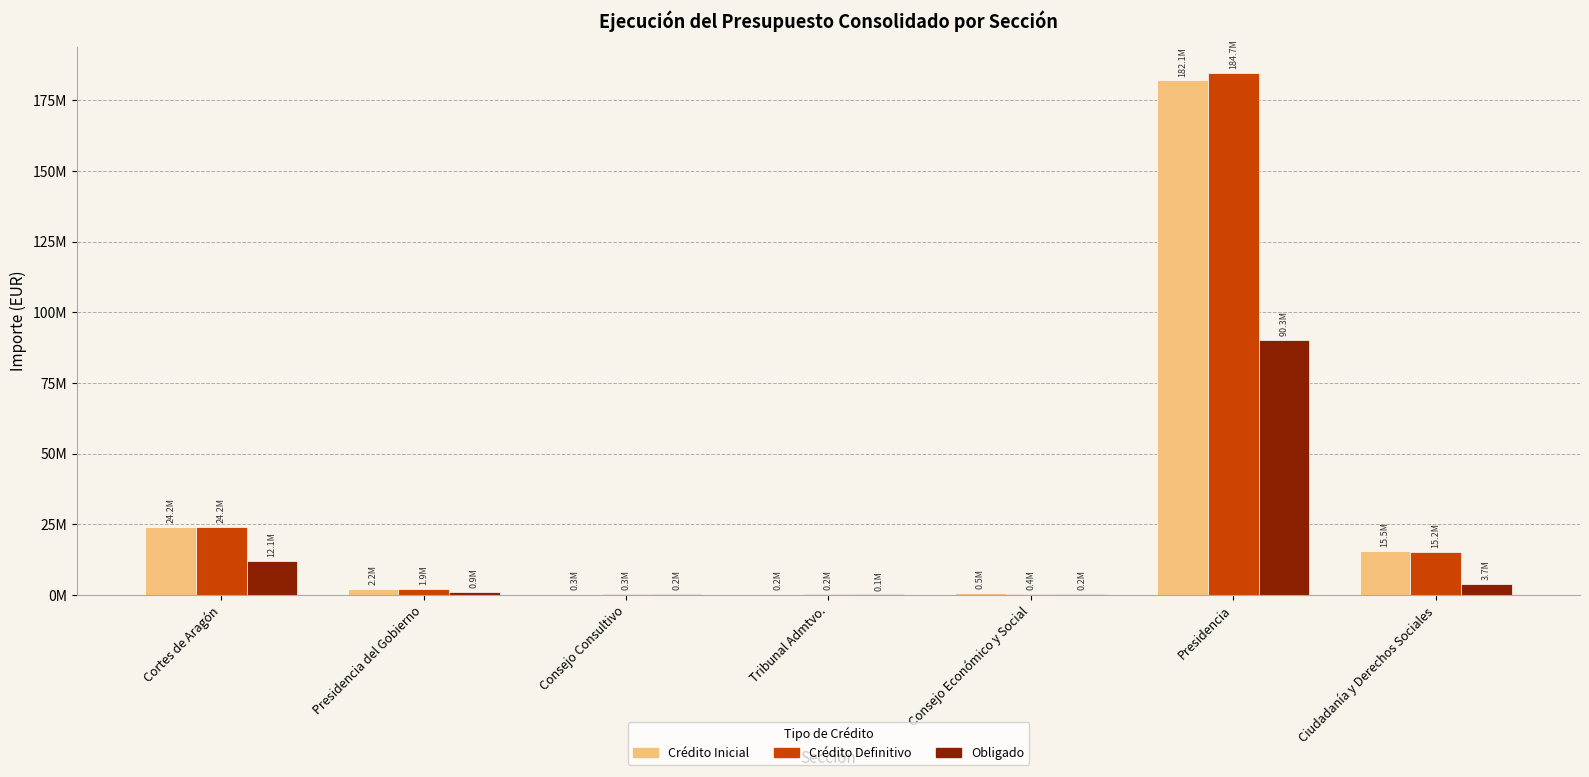

Are the bars grouped side by side (vs. stacked)?

Yes